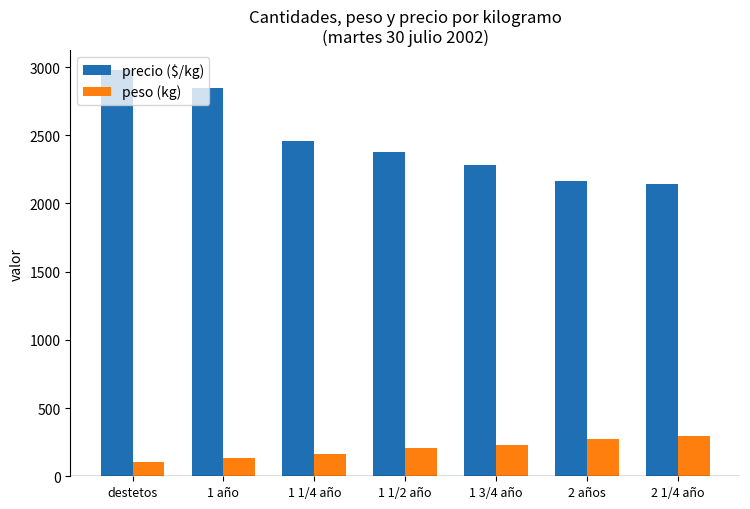

How many distinct data groups are displayed?

2